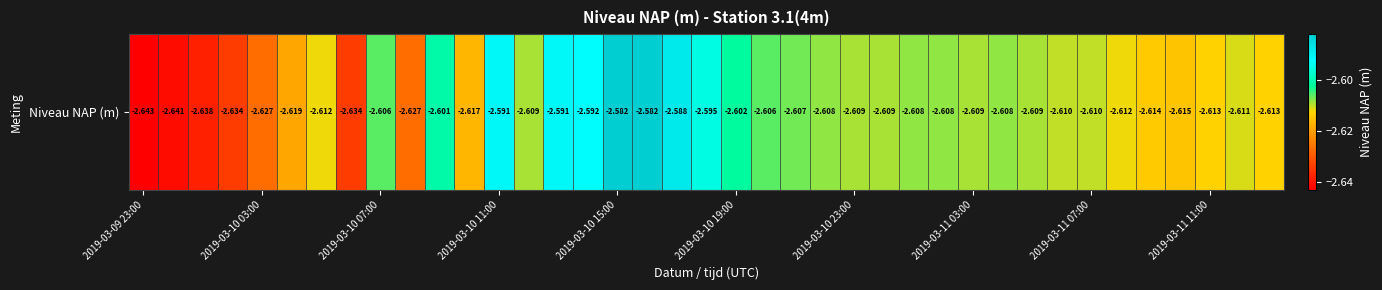

What is the difference between the second highest and minimum values?

0.1